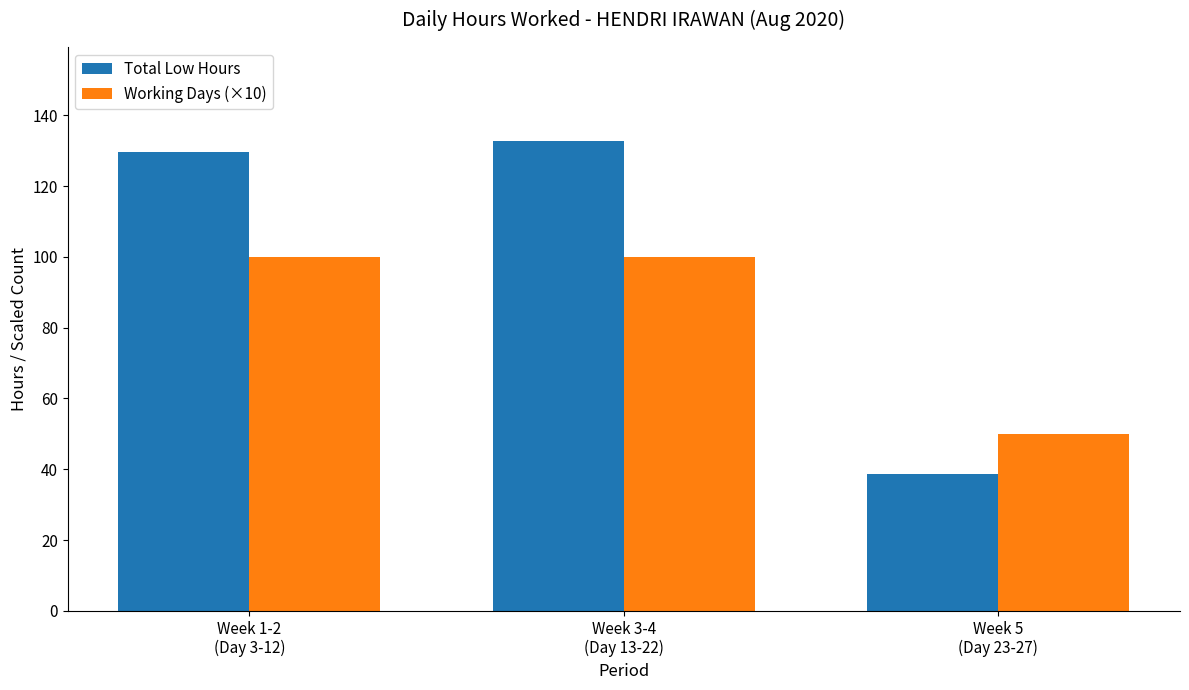

What is the total value across all series at Week 5
(Day 23-27)?

88.8